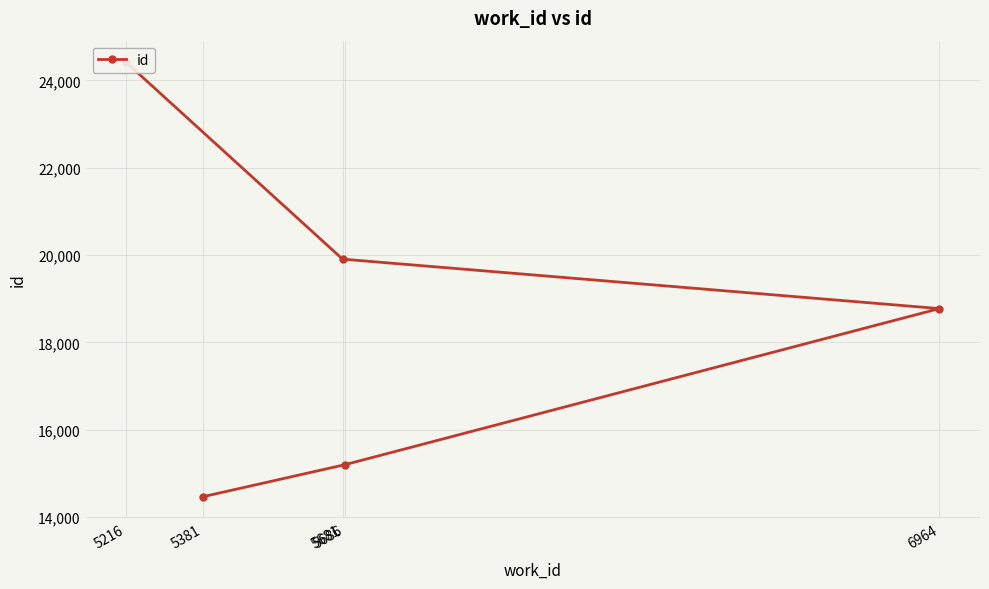

Which has a higher value, 5686 or 5216?

5216